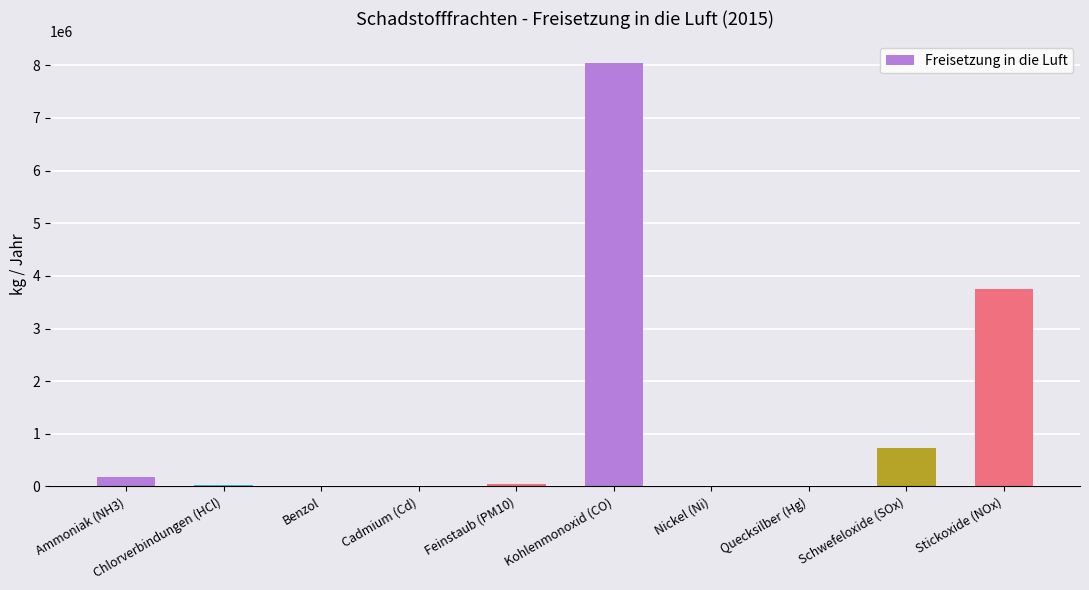

The chart shows a value of 6570734 at Stickoxide (NOx). True or false?

False